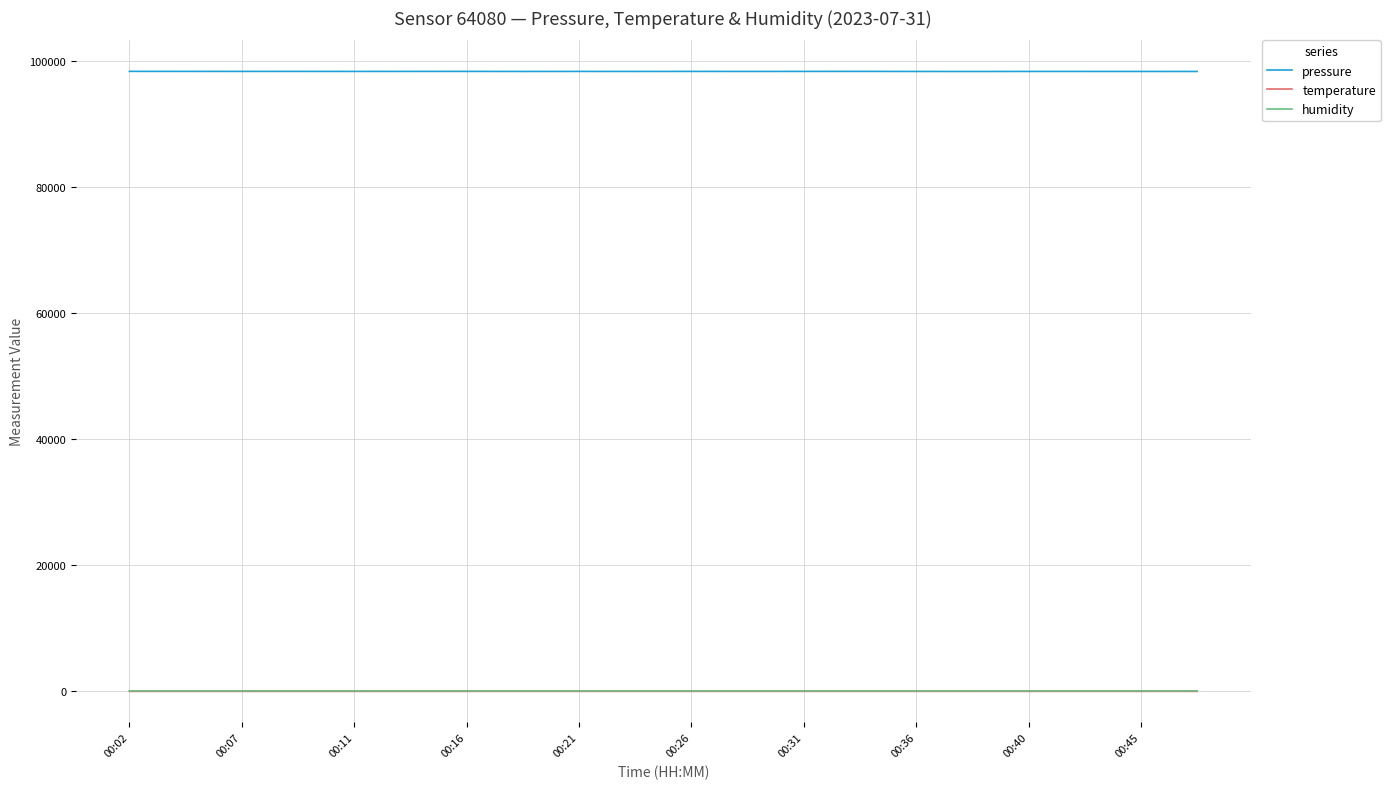

Which series has the largest range (max minus min)?

pressure